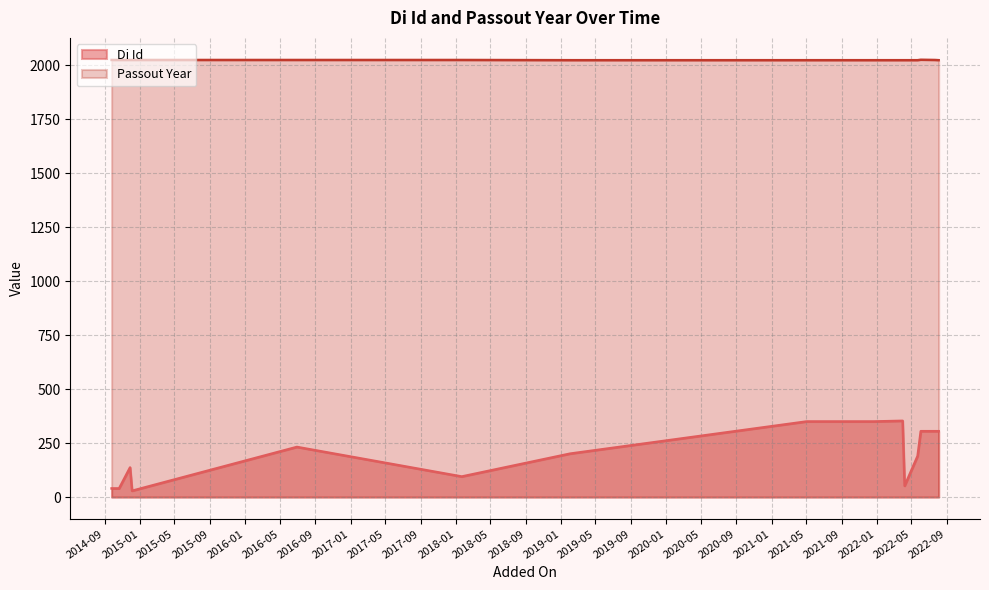

The chart shows a value of 2023 at 2021-10-18. True or false?

True